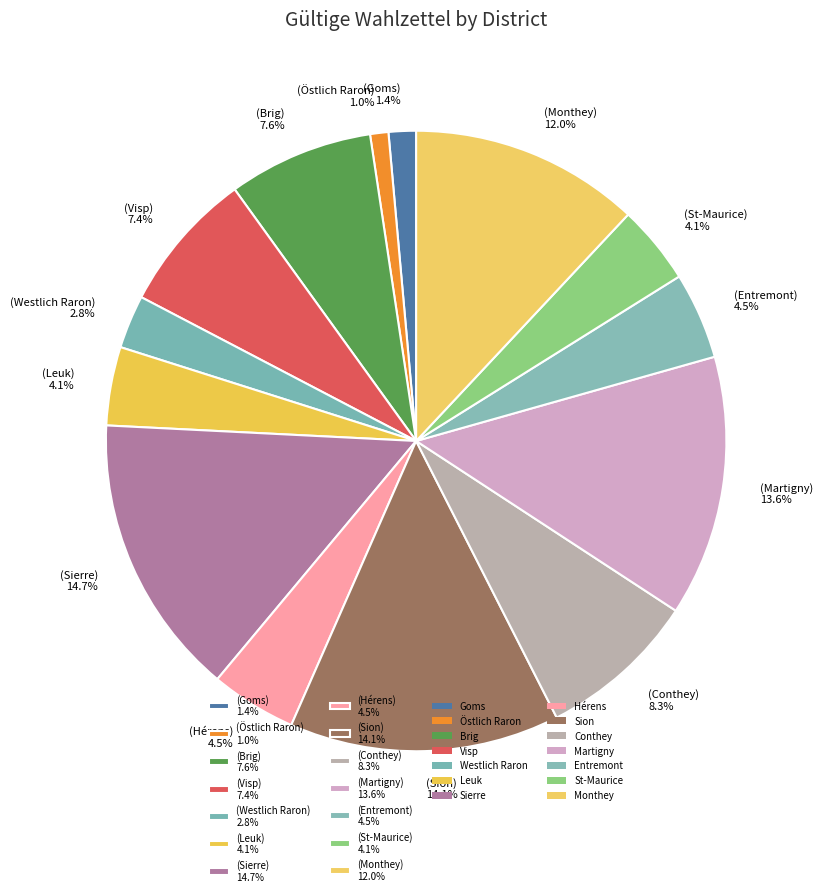

Between (Sion) 14.1% and (St-Maurice) 4.1%, which is larger?

(Sion) 14.1%